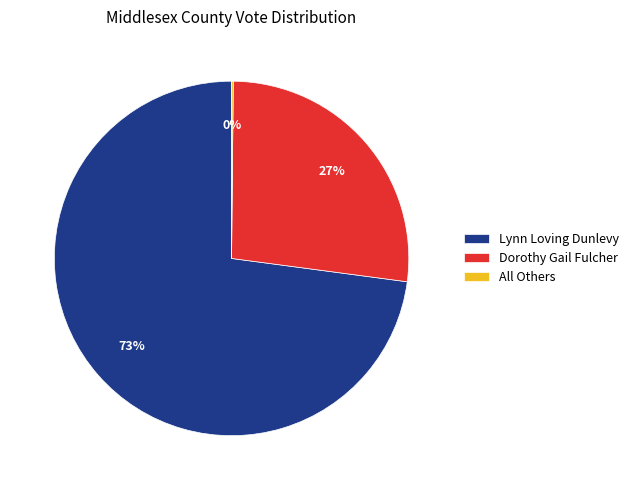

The Dorothy Gail Fulcher slice represents 38% of the pie. True or false?

False